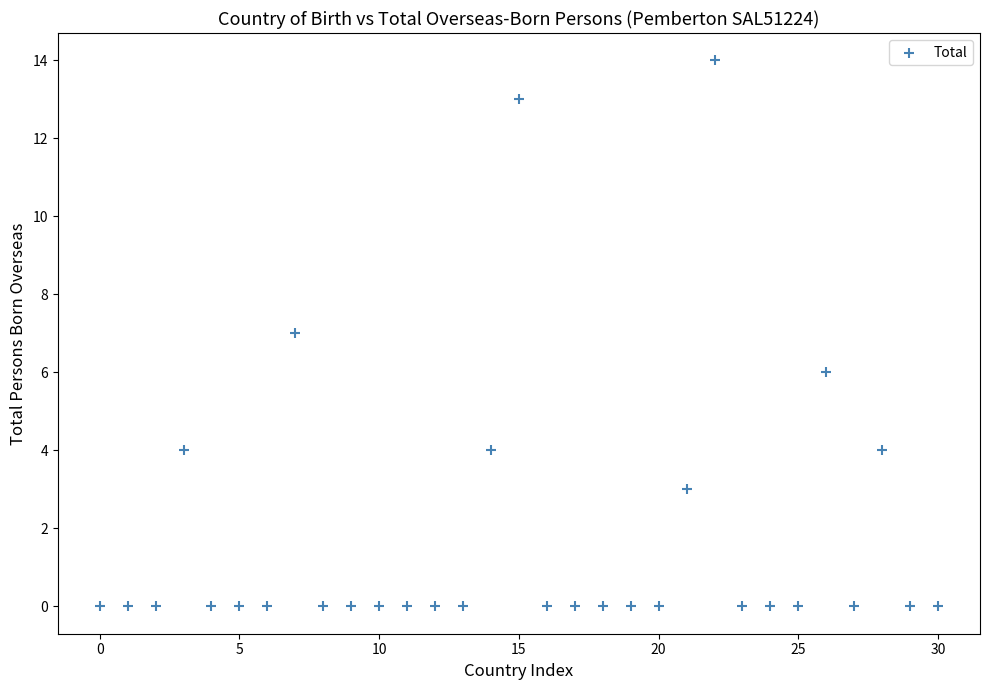

What is the range of Y values (max minus min)?

14